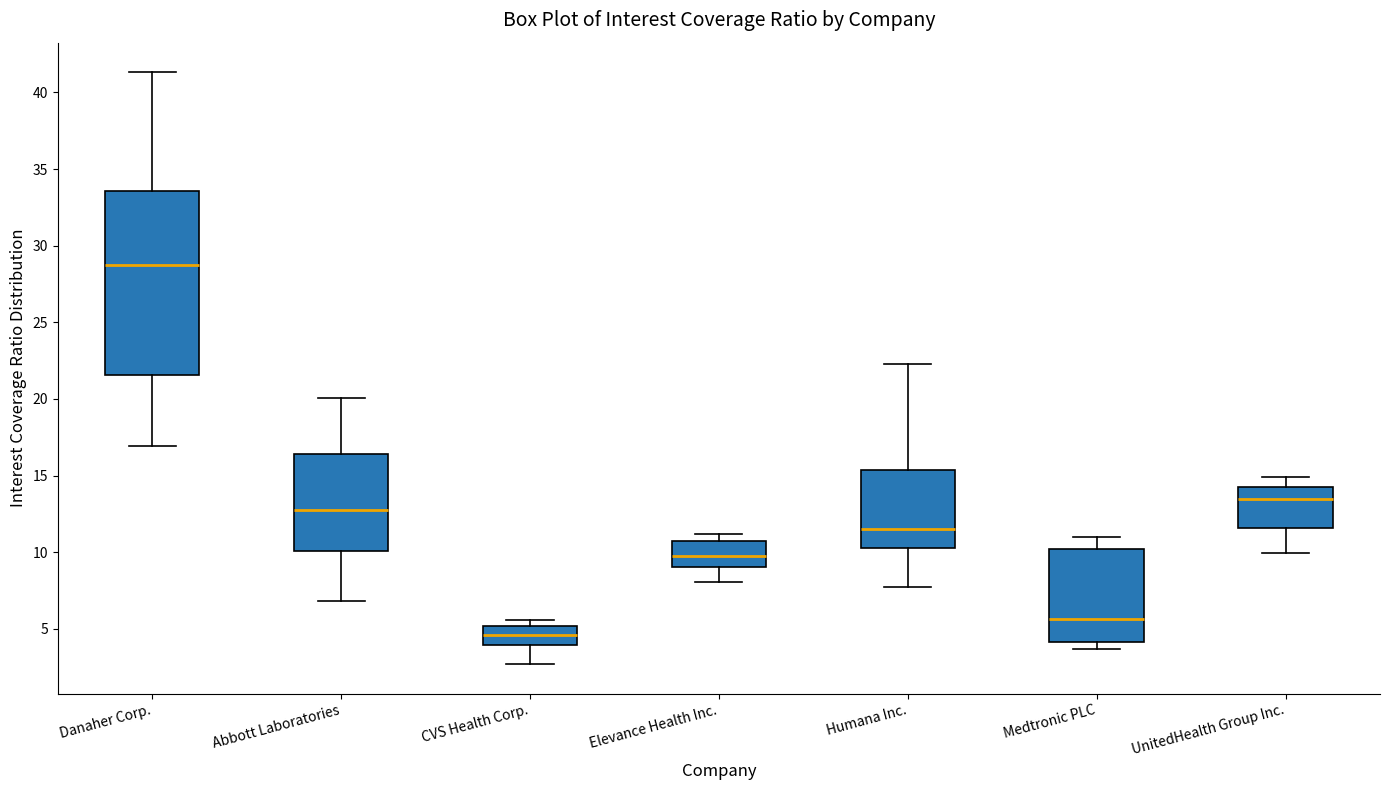

Which box is the tallest, from its lower edge to its upper edge?

Danaher Corp.